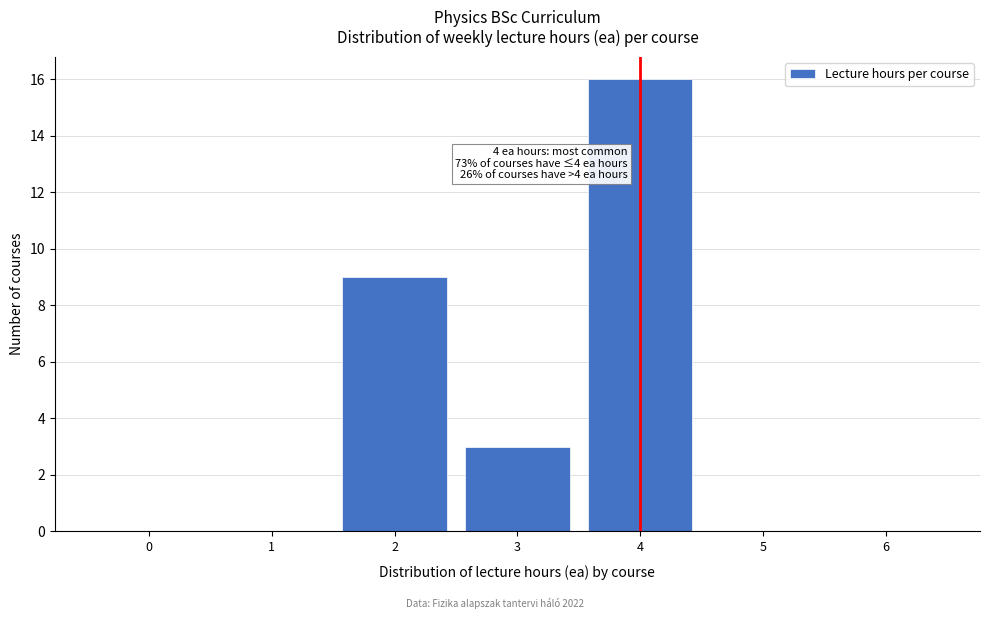

Which range on the x-axis has the tallest bar?

3.5 to 4.5